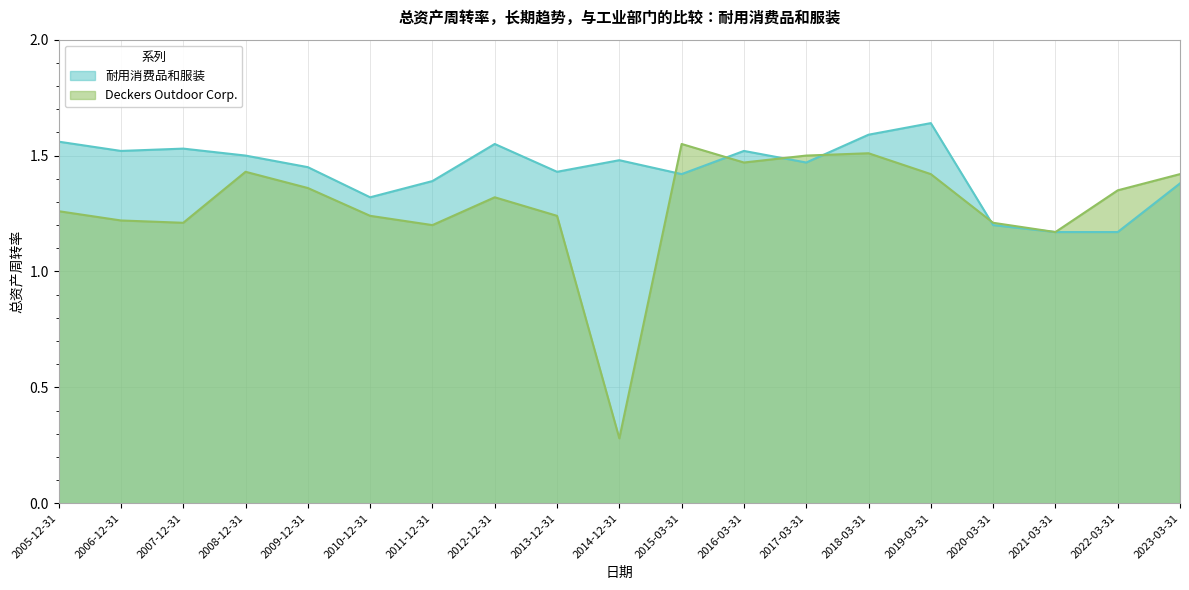

How many data points does each series have?

19